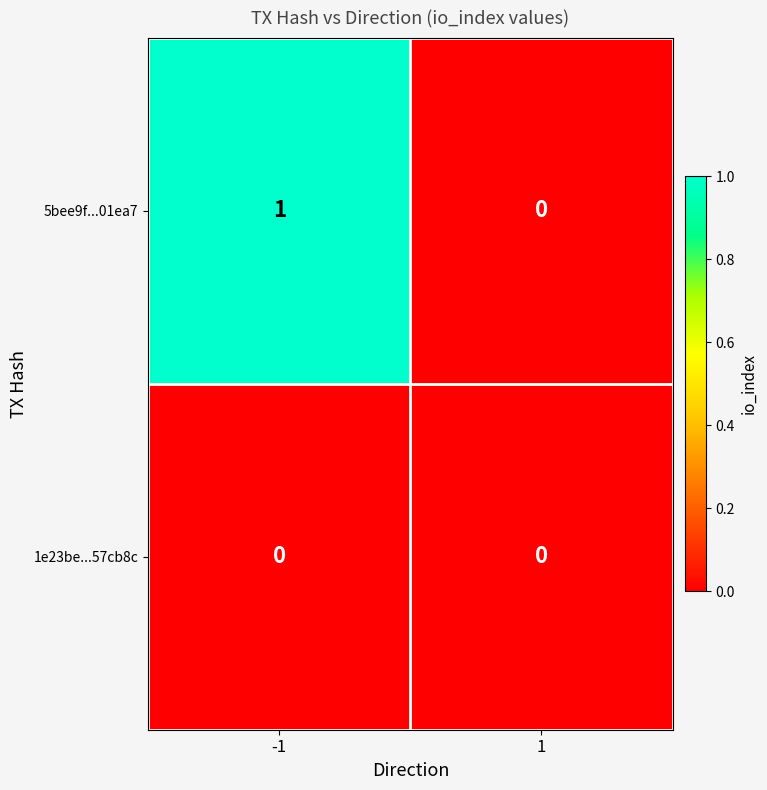

List the labels in order of 5bee9f...01ea7 value, smallest first.

1, -1